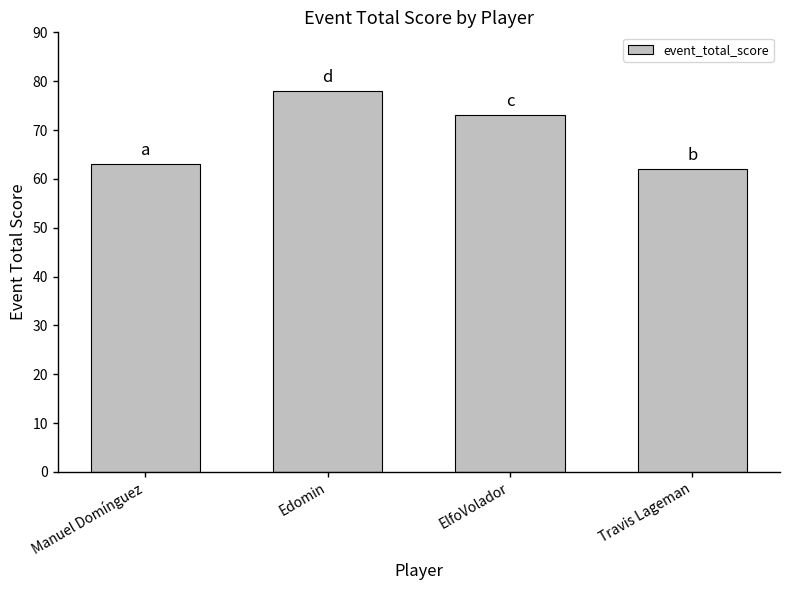

What is the difference between the maximum and second lowest values?

15